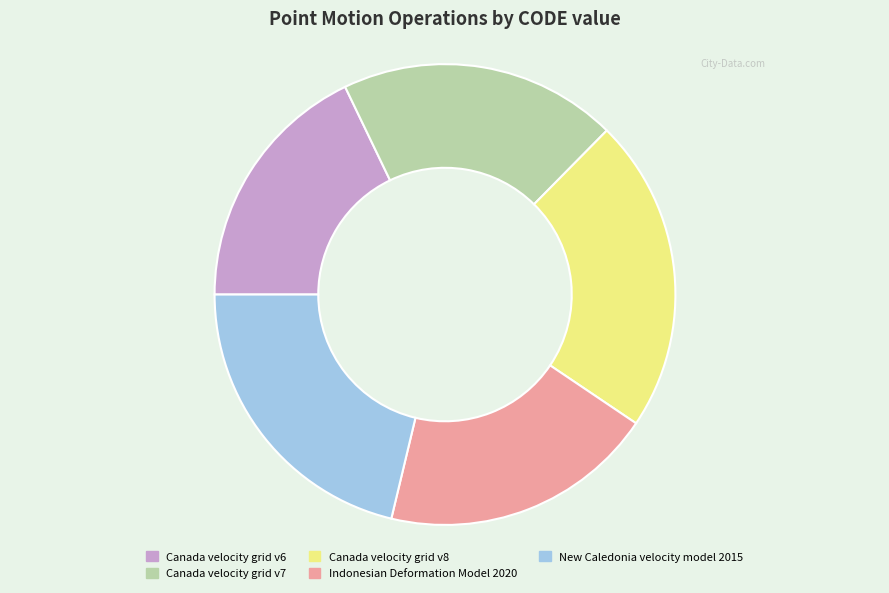

Is it true that Canada velocity grid v8 is 10% of the pie?

False